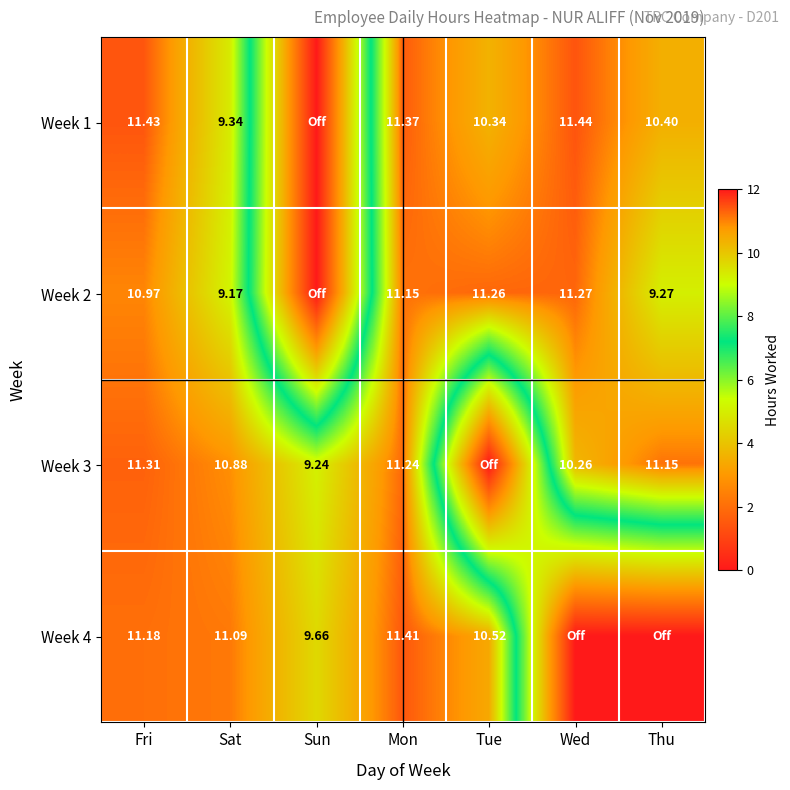

The value of Week 3 at Thu is 11.2. True or false?

True